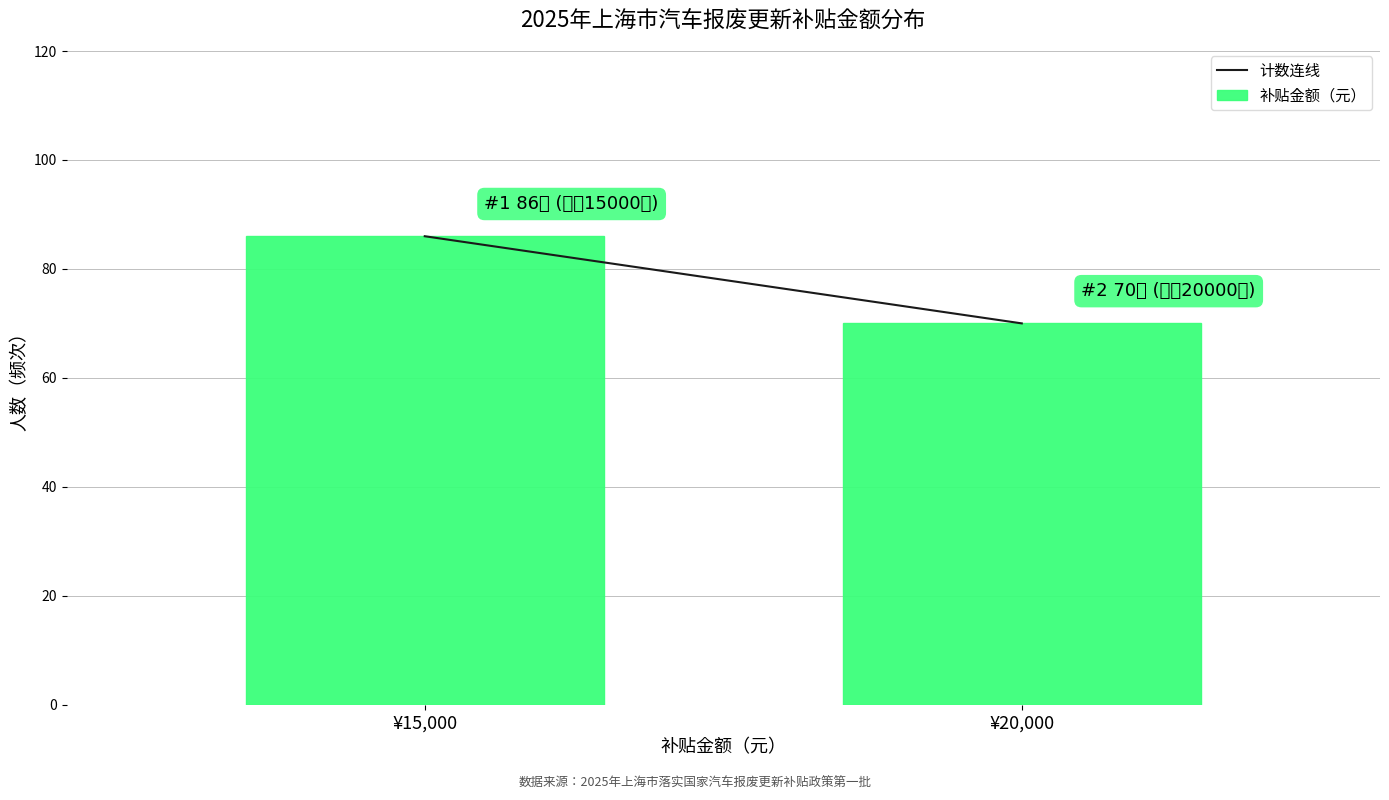

Reading right to left, extract all data points from this chart.

¥20,000=70	¥15,000=86